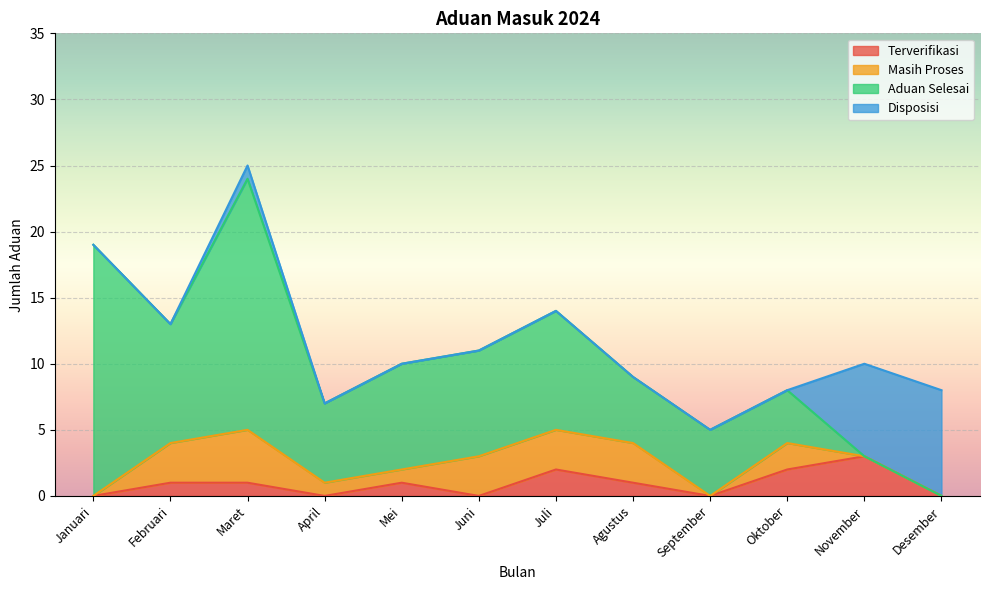

In Disposisi, how many points are higher than both neighbors (excluding endpoints)?

1